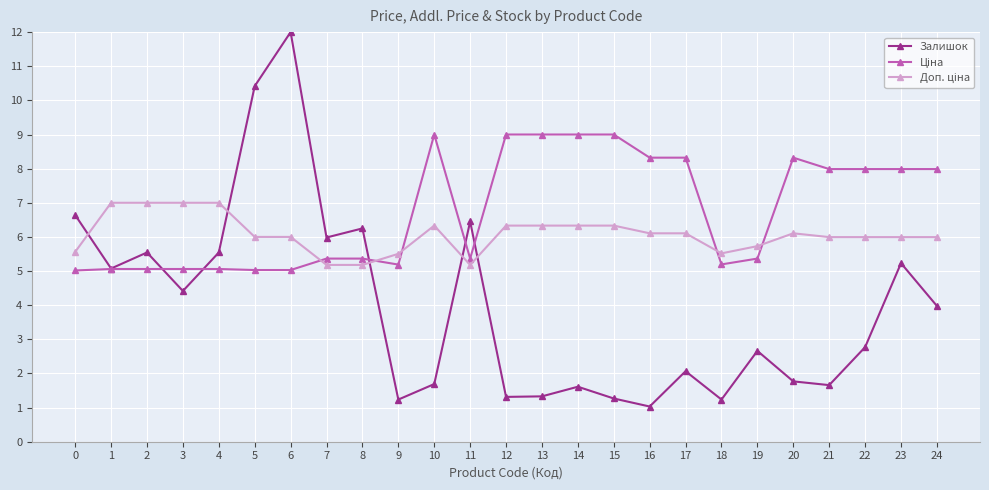

Where is Залишок nearest to the value 6?

7